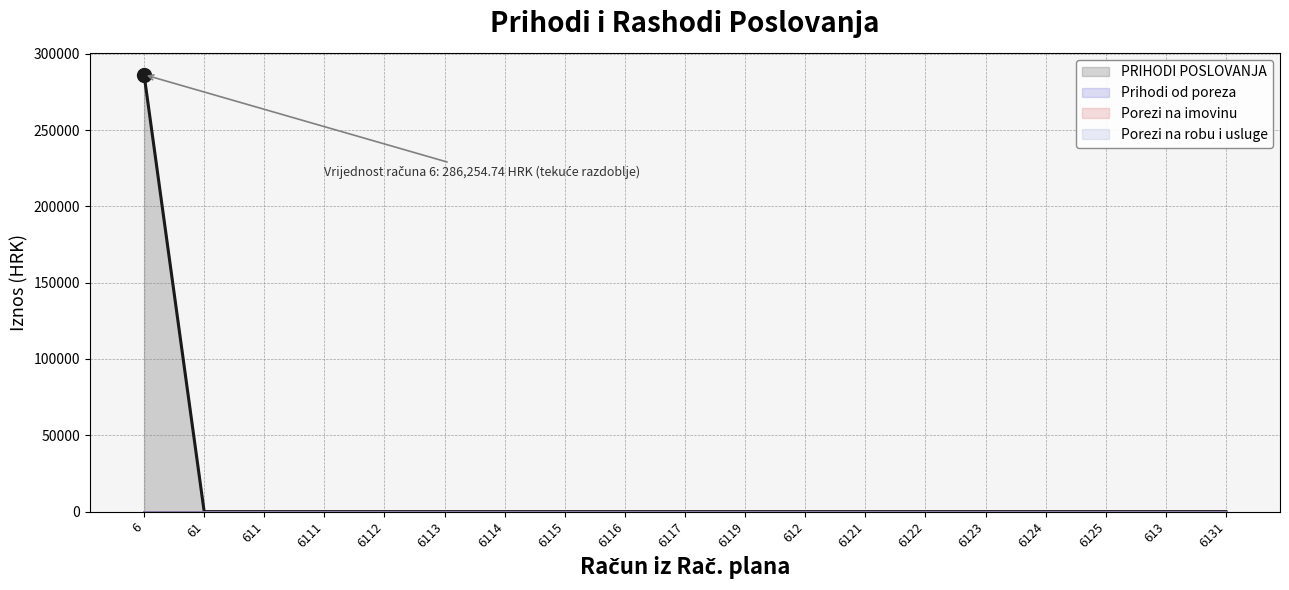

How many lines are shown in the chart?

4